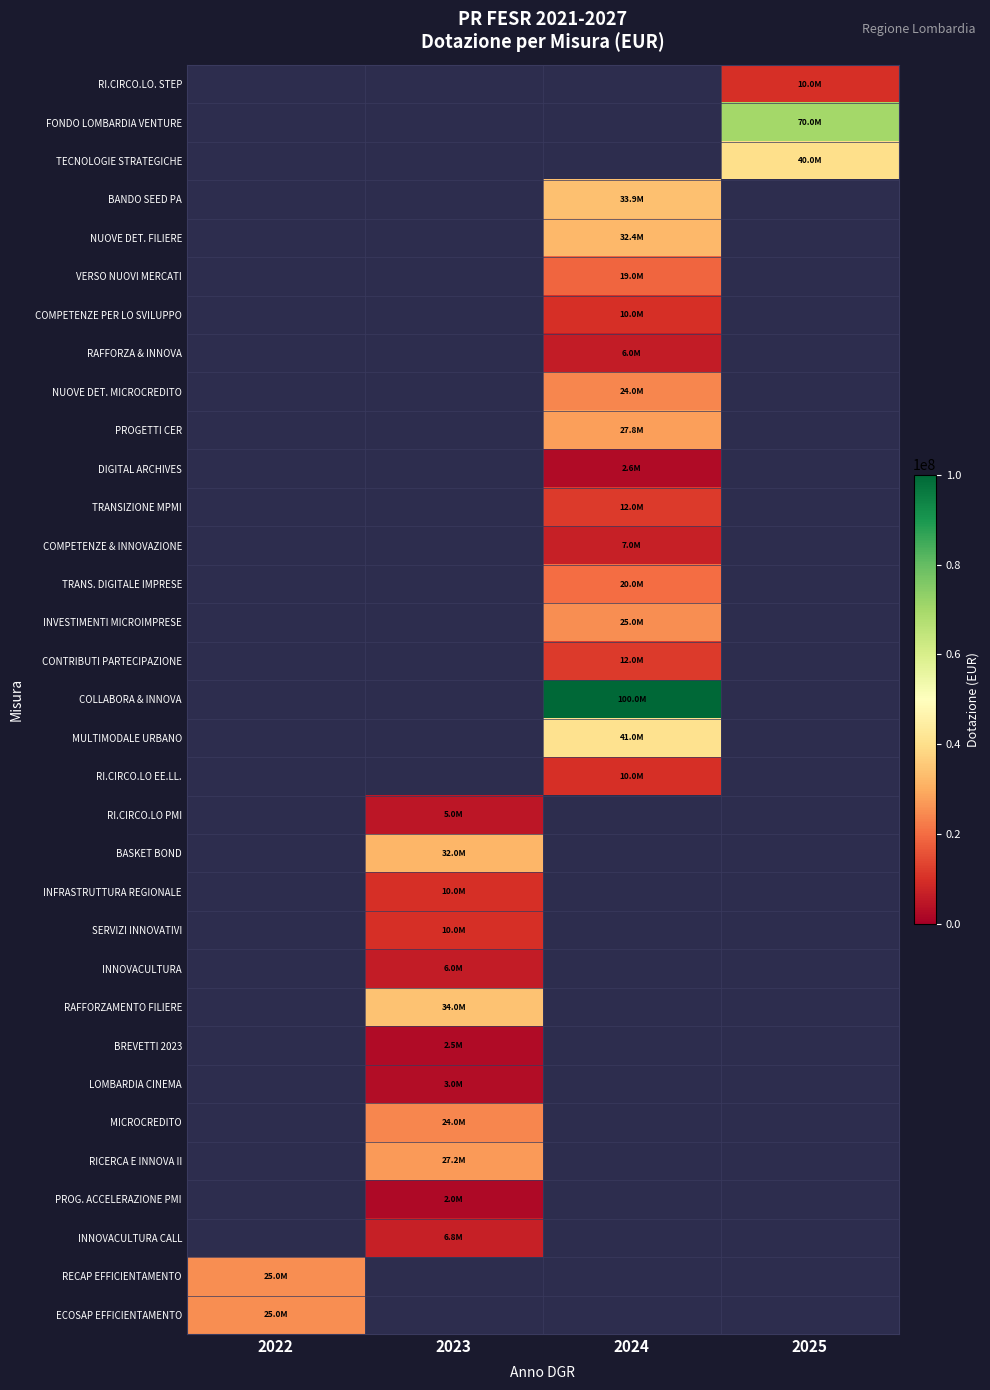

Rank the categories by INNOVACULTURA CALL value from highest to lowest.

2022, 2023, 2024, 2025